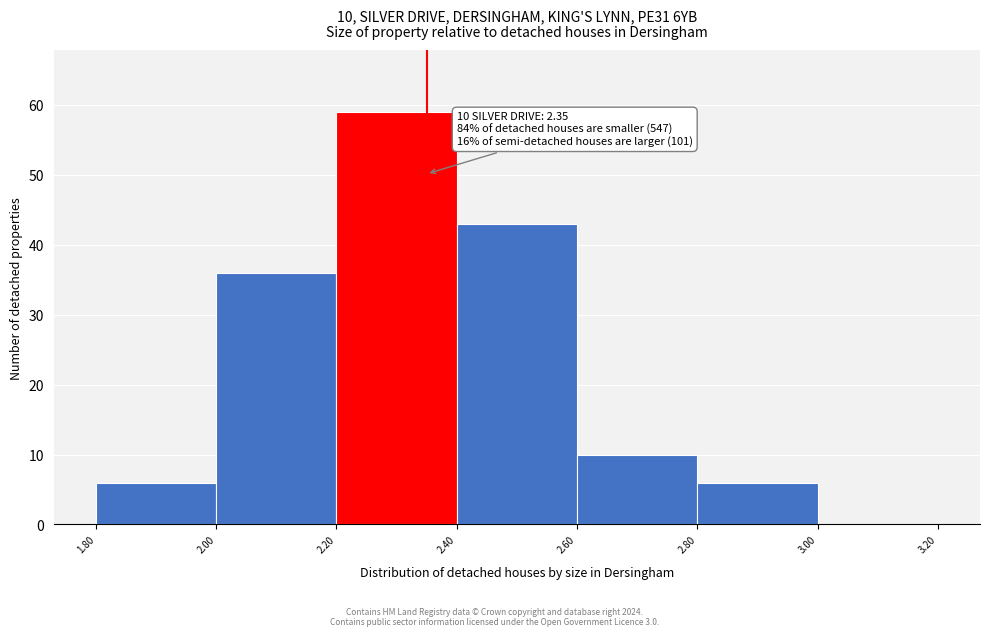

Which range on the x-axis has the tallest bar?

2.20 to 2.40